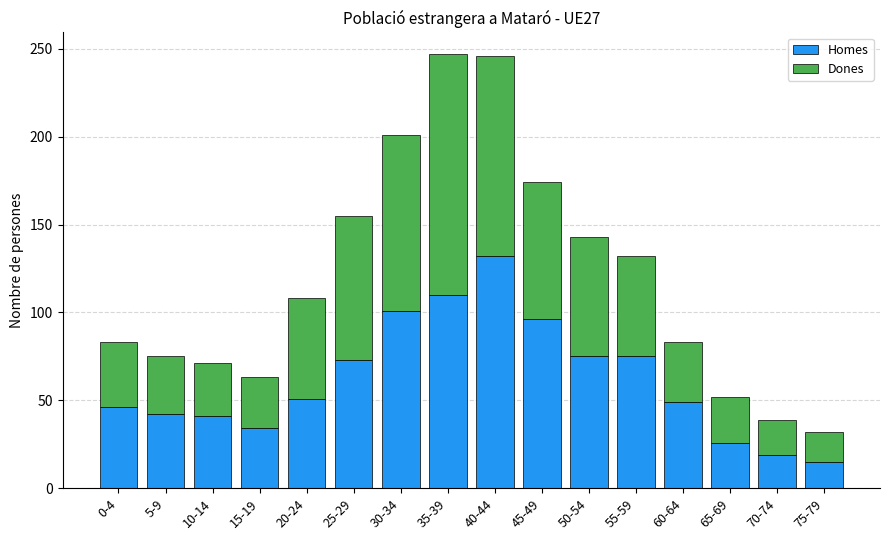

Is it true that Homes equals 4 at 70-74?

False